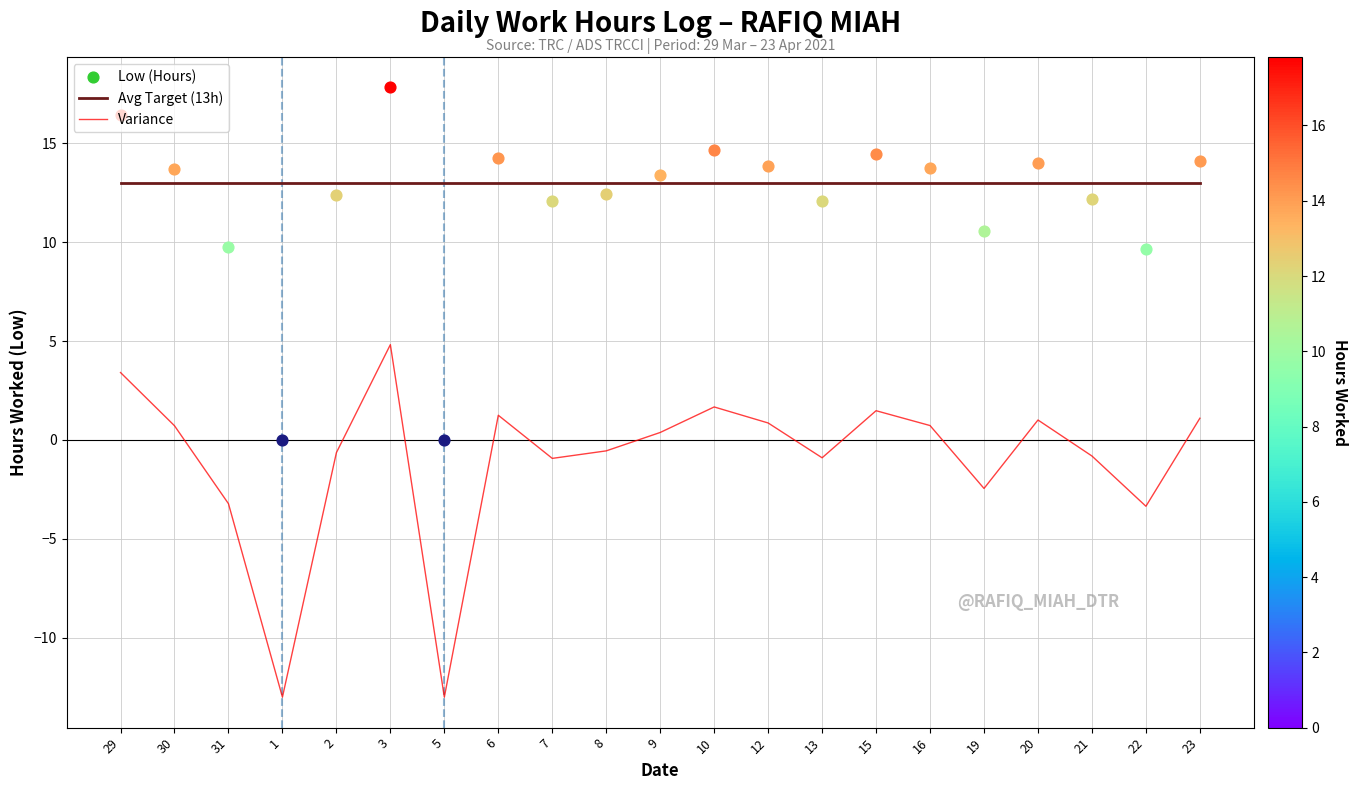

Which series reaches the maximum Y coordinate?

Avg Target (13h)